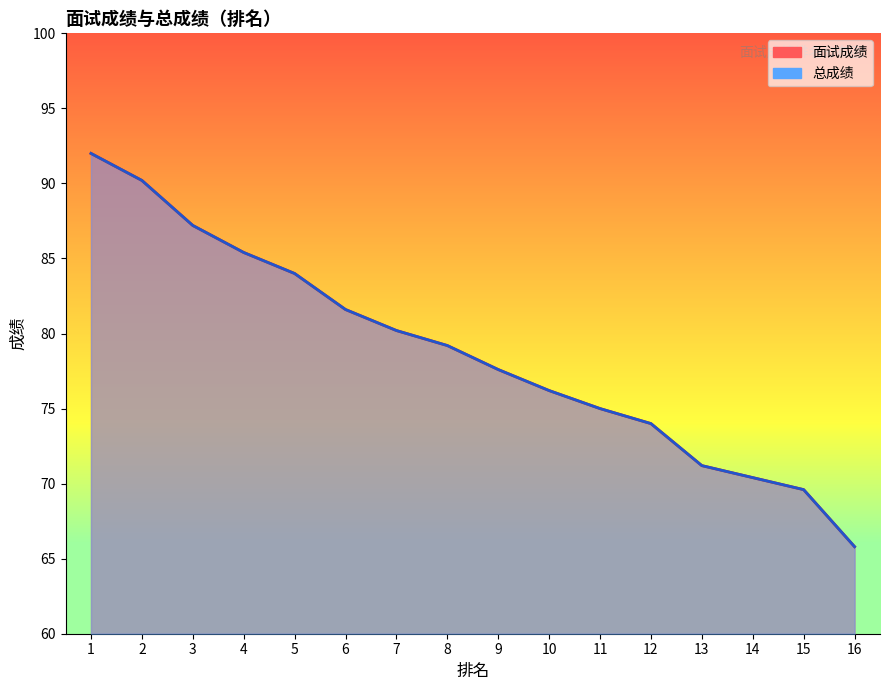

How many data points in 总成绩 are above 79?

8